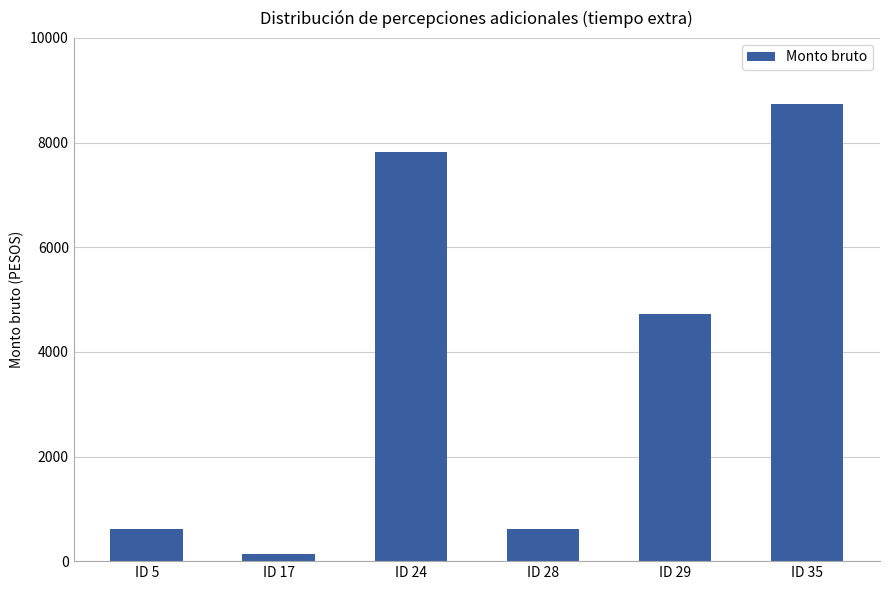

True or false: the data shows 8738.5 at ID 35.

True